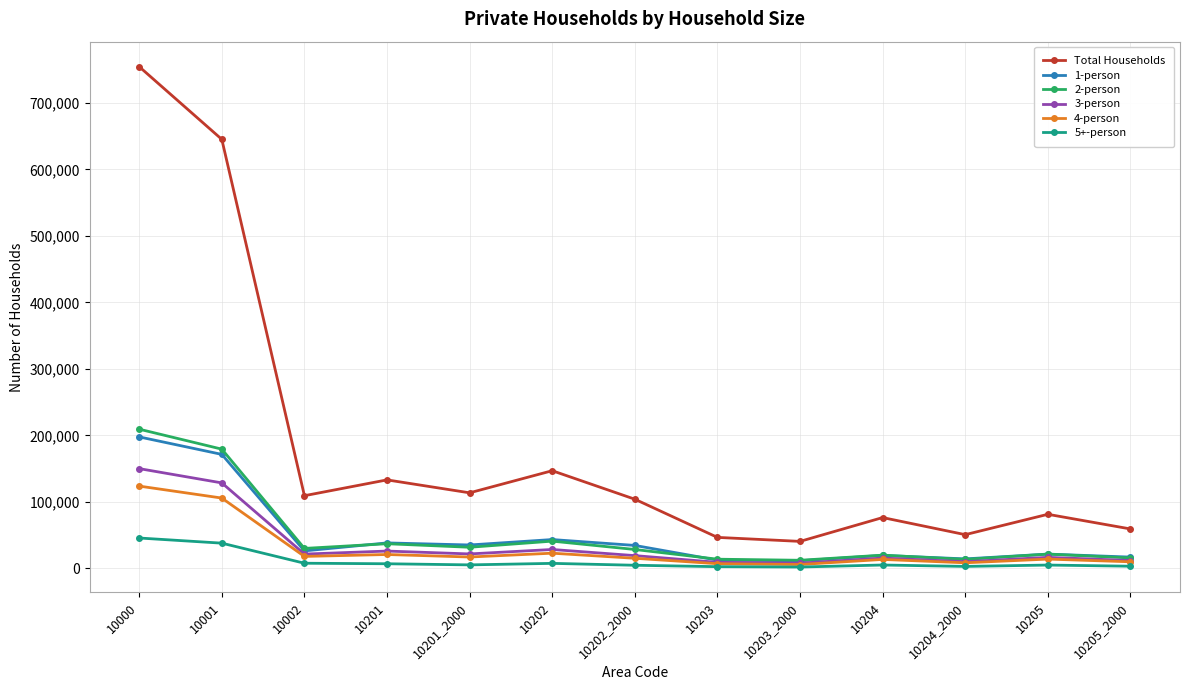

What is the minimum value for Total Households?

40578